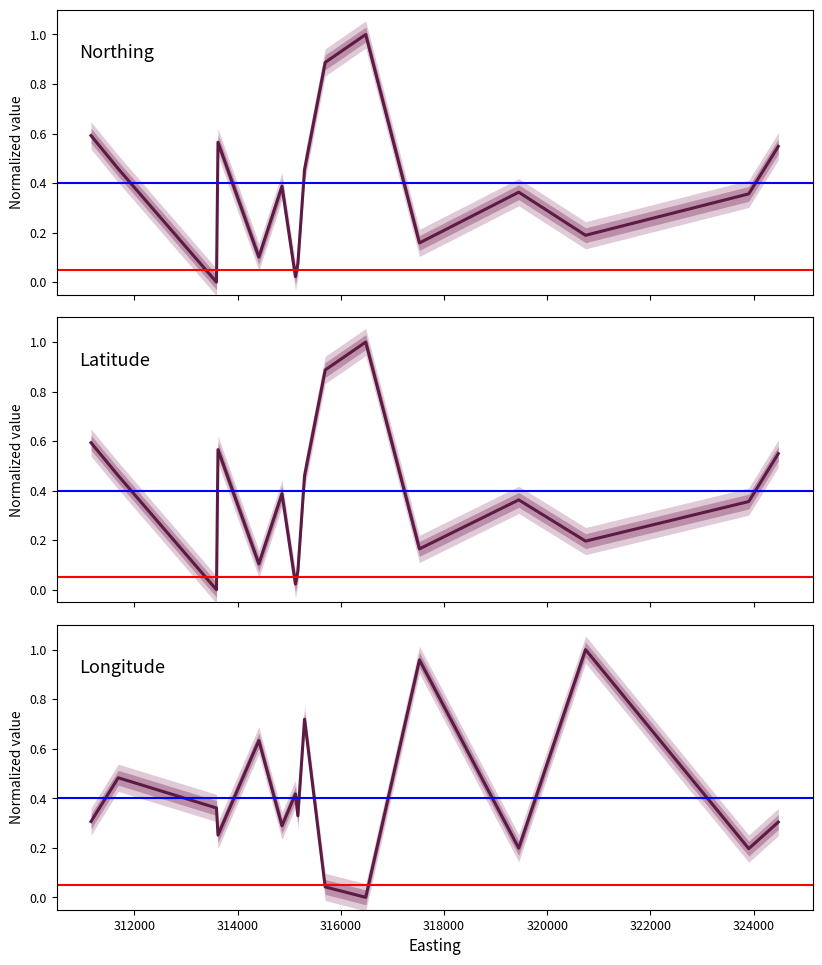

Which series has the widest spread of values?

Northing